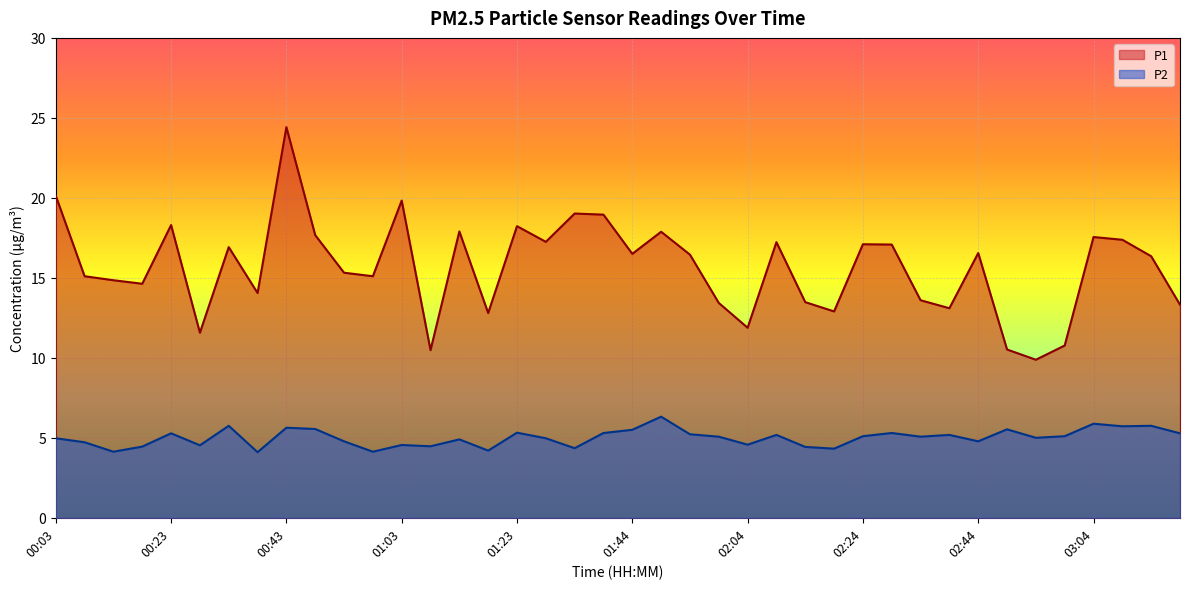

True or false: P2 and P1 intersect in this chart.

False